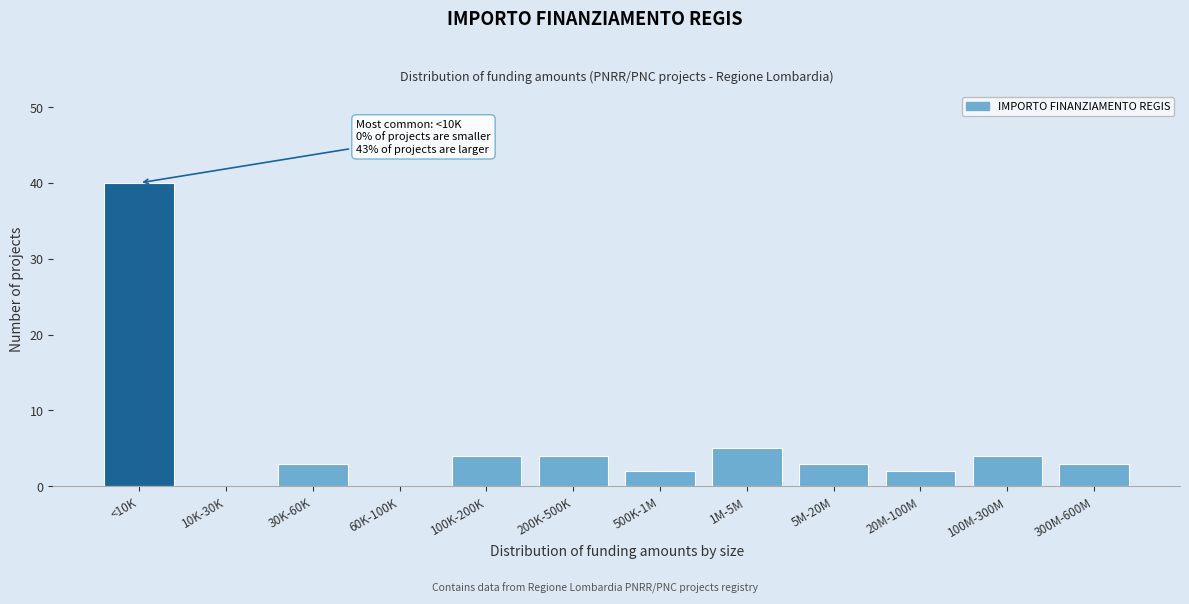

Reading left to right, list all the values displayed in this chart.

<10K=40	10K-30K=0	30K-60K=3	60K-100K=0	100K-200K=4	200K-500K=4	500K-1M=2	1M-5M=5	5M-20M=3	20M-100M=2	100M-300M=4	300M-600M=3